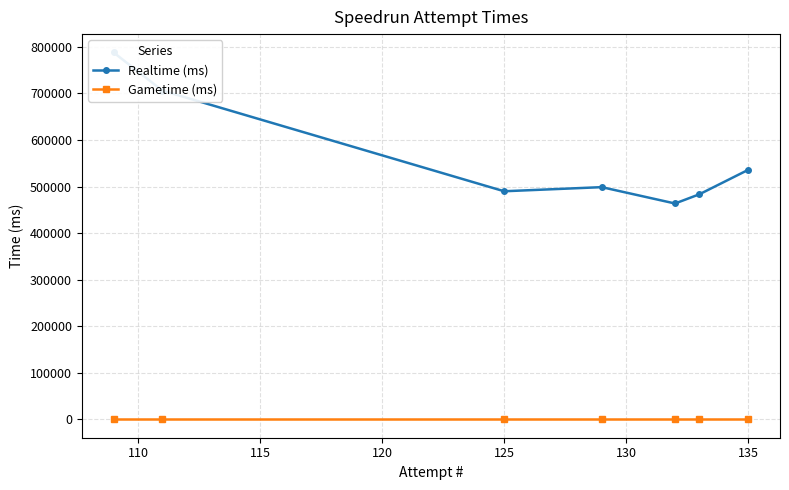

Which series changed the most between 115 and 130?

Realtime (ms)